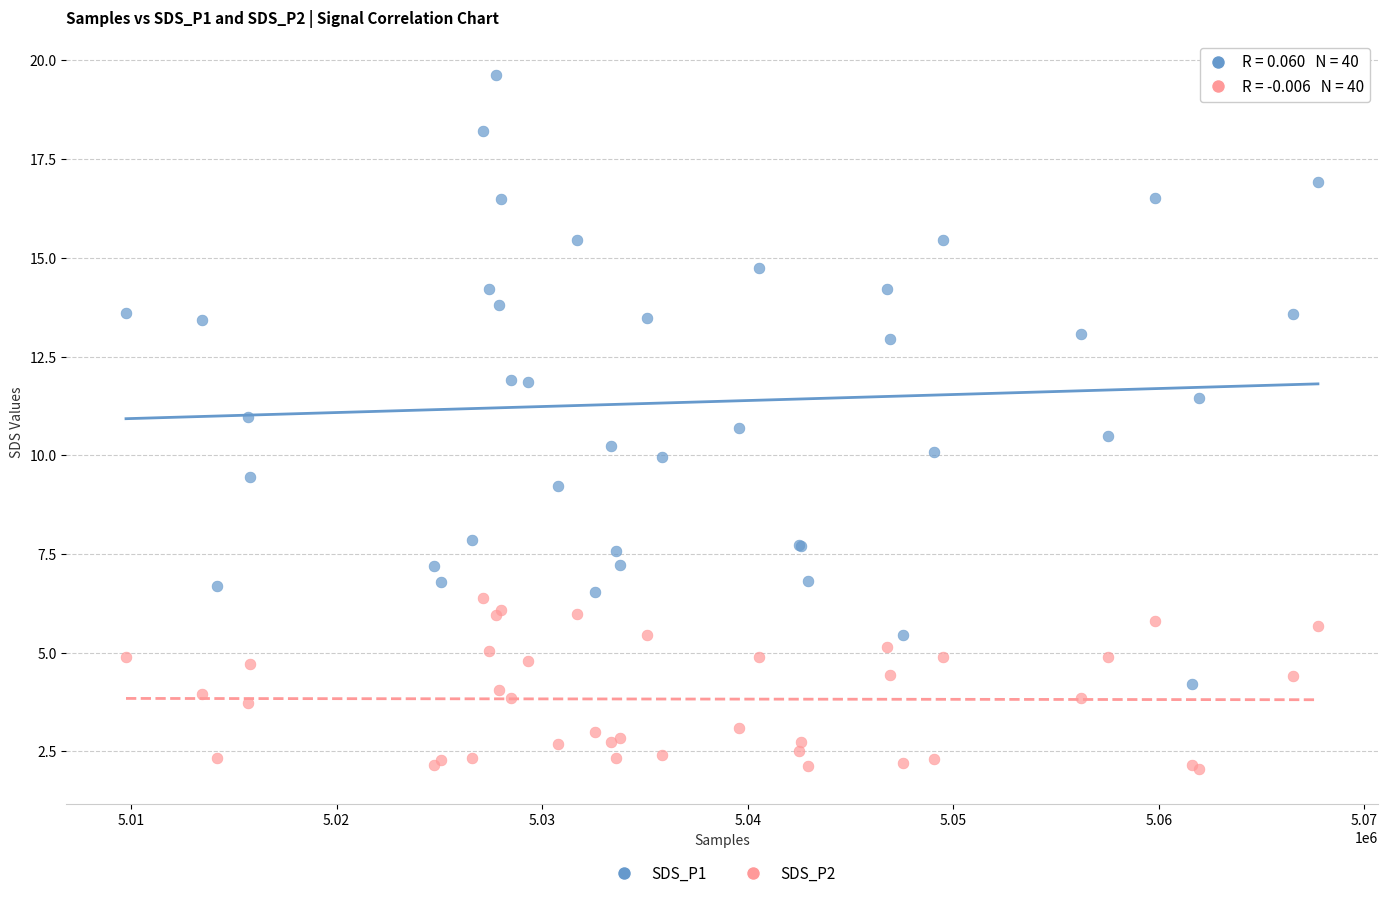

Which series contains the lowest Y value?

SDS_P2